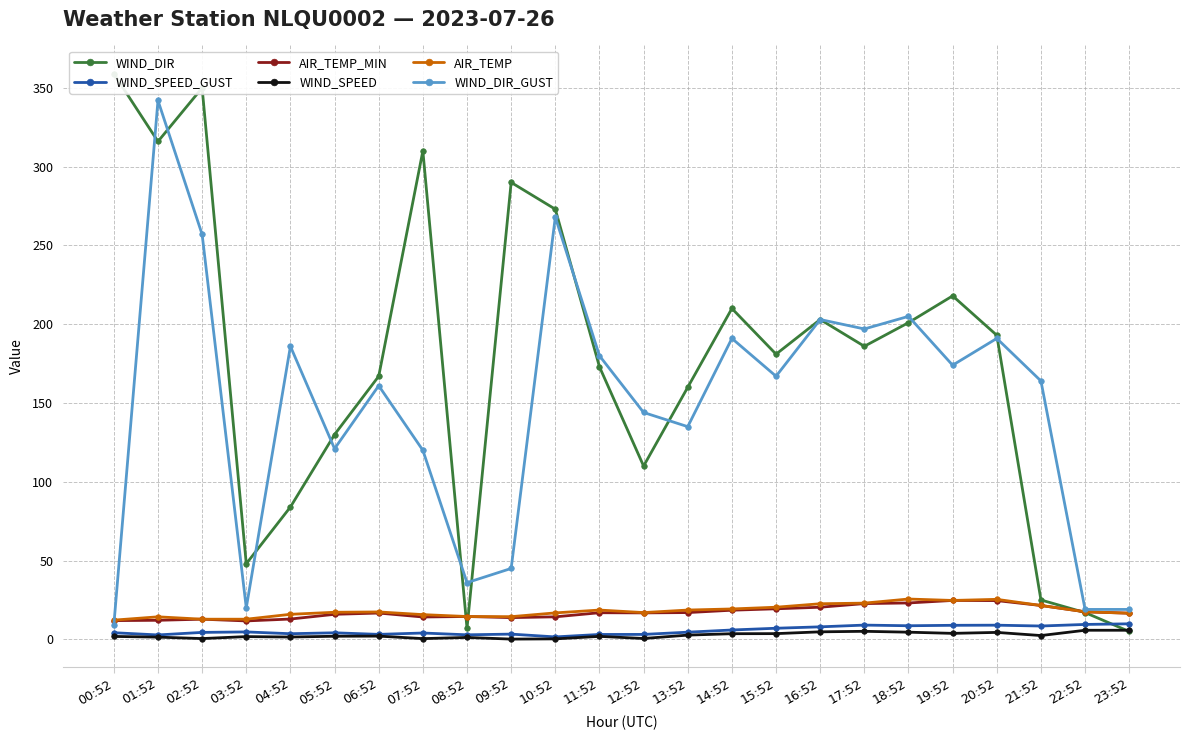

Reading right to left, list all the values displayed in this chart.

WIND_DIR: 23:52=5.0	22:52=17.0	21:52=25.0	20:52=193.0	19:52=218.0	18:52=201.0	17:52=186.0	16:52=203.0	15:52=181.0	14:52=210.0	13:52=160.0	12:52=110.0	11:52=173.0	10:52=273.0	09:52=290.0	08:52=7.0	07:52=310.0	06:52=167.0	05:52=130.0	04:52=84.0	03:52=48.0	02:52=350.0	01:52=316.0	00:52=359.0
WIND_SPEED_GUST: 23:52=9.9	22:52=9.5	21:52=8.5	20:52=9.0	19:52=8.9	18:52=8.6	17:52=9.1	16:52=7.9	15:52=7.1	14:52=5.9	13:52=4.6	12:52=3.1	11:52=3.1	10:52=1.6	09:52=3.3	08:52=2.9	07:52=4.0	06:52=3.2	05:52=4.2	04:52=3.6	03:52=4.7	02:52=4.4	01:52=2.8	00:52=4.2
AIR_TEMP_MIN: 23:52=16.6	22:52=17.5	21:52=21.5	20:52=24.6	19:52=24.7	18:52=23.1	17:52=22.7	16:52=20.4	15:52=19.4	14:52=18.5	13:52=17.0	12:52=16.8	11:52=16.9	10:52=14.3	09:52=13.8	08:52=14.5	07:52=14.2	06:52=16.7	05:52=15.9	04:52=12.9	03:52=11.7	02:52=12.8	01:52=12.1	00:52=11.9
WIND_SPEED: 23:52=5.8	22:52=5.8	21:52=2.4	20:52=4.4	19:52=3.8	18:52=4.6	17:52=5.1	16:52=4.8	15:52=3.6	14:52=3.6	13:52=2.7	12:52=0.6	11:52=1.9	10:52=0.3	09:52=0.2	08:52=1.2	07:52=0.5	06:52=2.1	05:52=2.0	04:52=1.5	03:52=1.8	02:52=0.5	01:52=1.4	00:52=1.9
AIR_TEMP: 23:52=16.6	22:52=17.5	21:52=21.5	20:52=25.4	19:52=24.7	18:52=25.6	17:52=23.0	16:52=22.6	15:52=20.4	14:52=19.3	13:52=18.6	12:52=17.0	11:52=18.6	10:52=16.8	09:52=14.4	08:52=14.5	07:52=15.7	06:52=17.4	05:52=17.2	04:52=15.9	03:52=12.8	02:52=12.8	01:52=14.3	00:52=12.2
WIND_DIR_GUST: 23:52=19.0	22:52=19.0	21:52=164.0	20:52=191.0	19:52=174.0	18:52=205.0	17:52=197.0	16:52=203.0	15:52=167.0	14:52=191.0	13:52=135.0	12:52=144.0	11:52=180.0	10:52=268.0	09:52=45.0	08:52=36.0	07:52=120.0	06:52=161.0	05:52=121.0	04:52=186.0	03:52=20.0	02:52=257.0	01:52=342.0	00:52=9.0